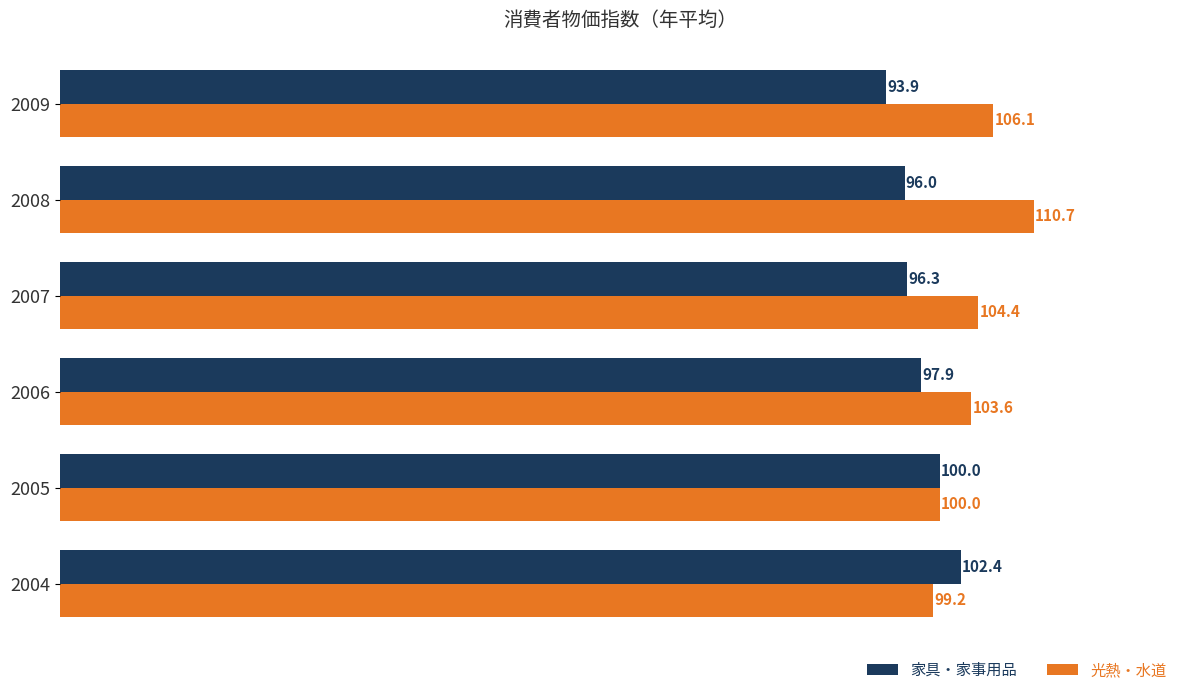

At 2004, list the series in order from smallest to largest.

光熱・水道, 家具・家事用品